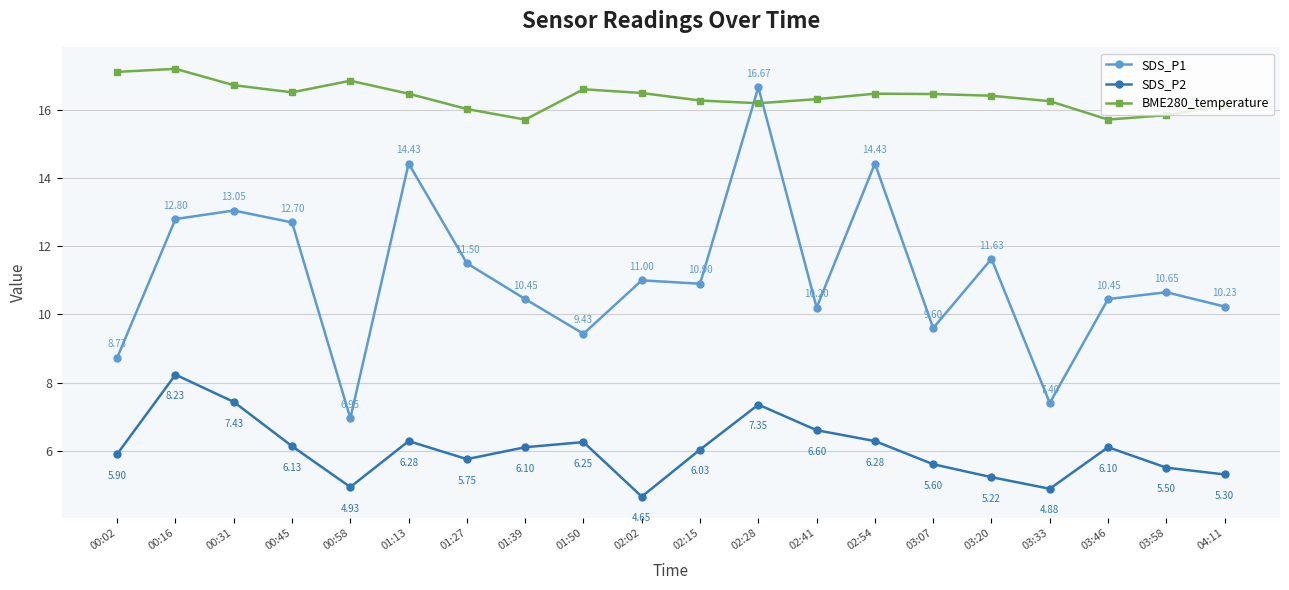

In SDS_P2, how many points are higher than both neighbors (excluding endpoints)?

5